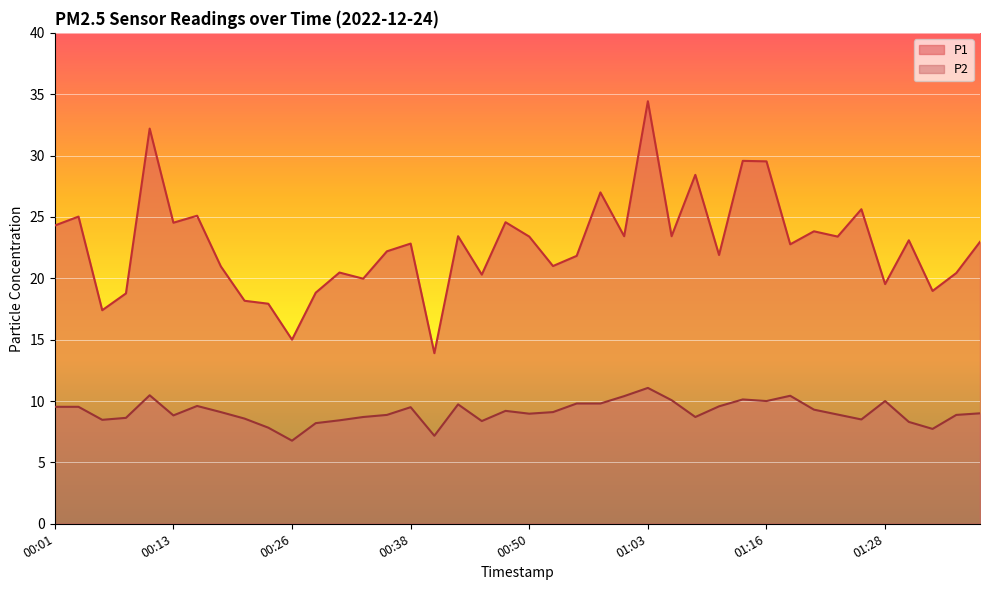

The value of P1 at 01:13 is 29.6. True or false?

True